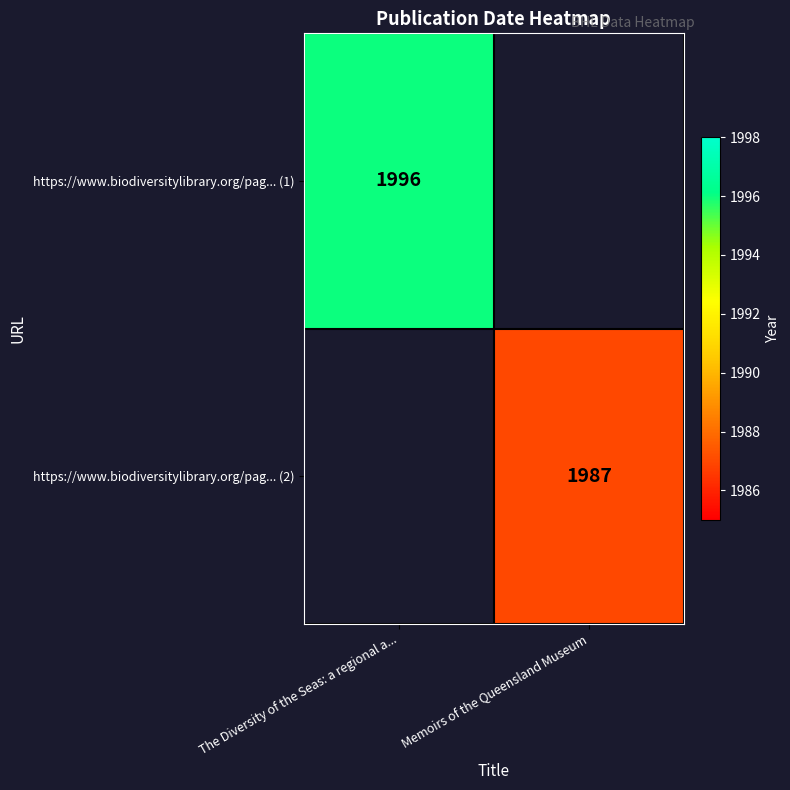

True or false: https://www.biodiversitylibrary.org/pag... (1) has a value of 463 at The Diversity of the Seas: a regional a....

False